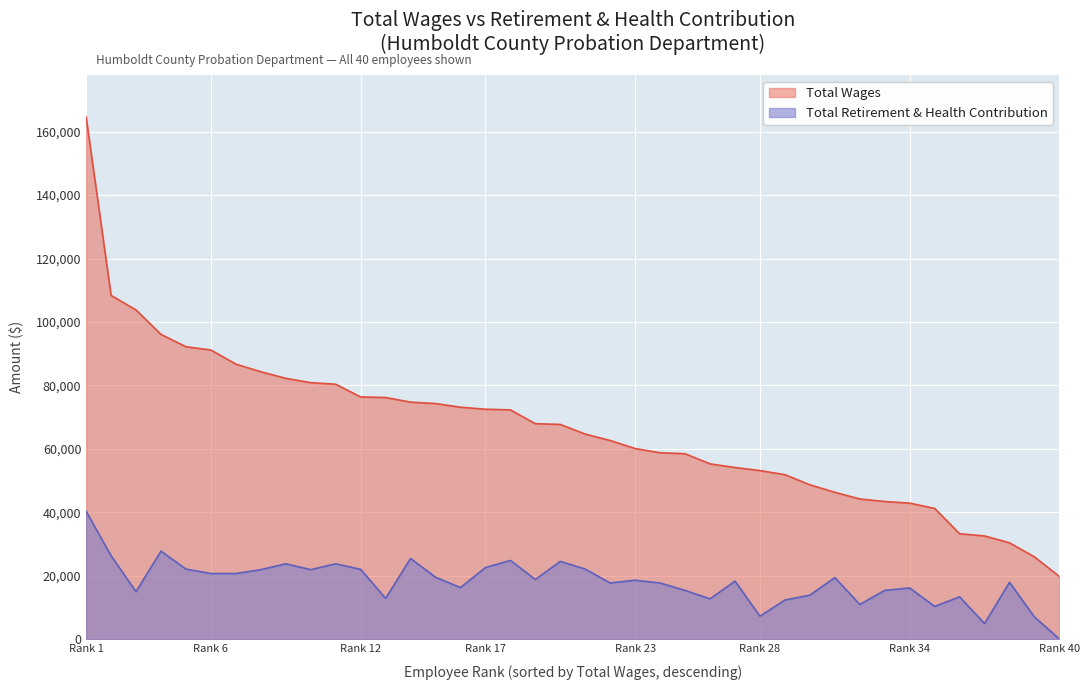

What is the difference between the maximum and minimum values in the Total Wages series?

144792